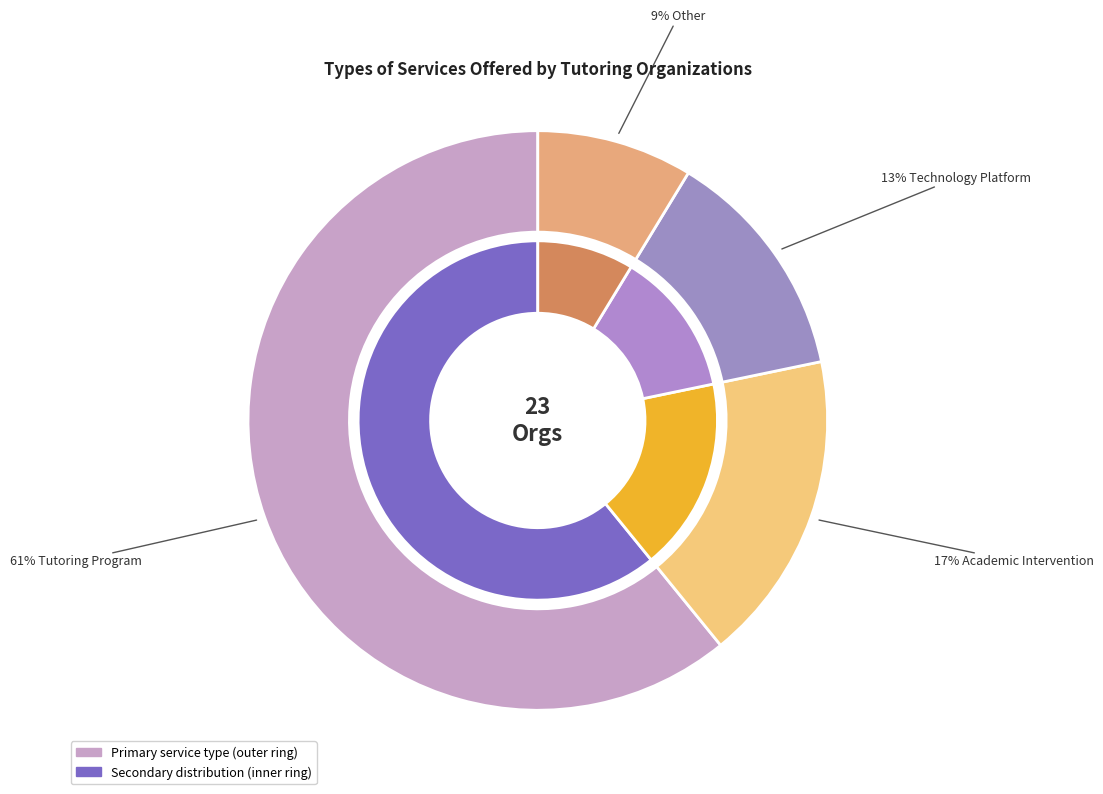

The Academic Intervention slice represents 17% of the pie. True or false?

True